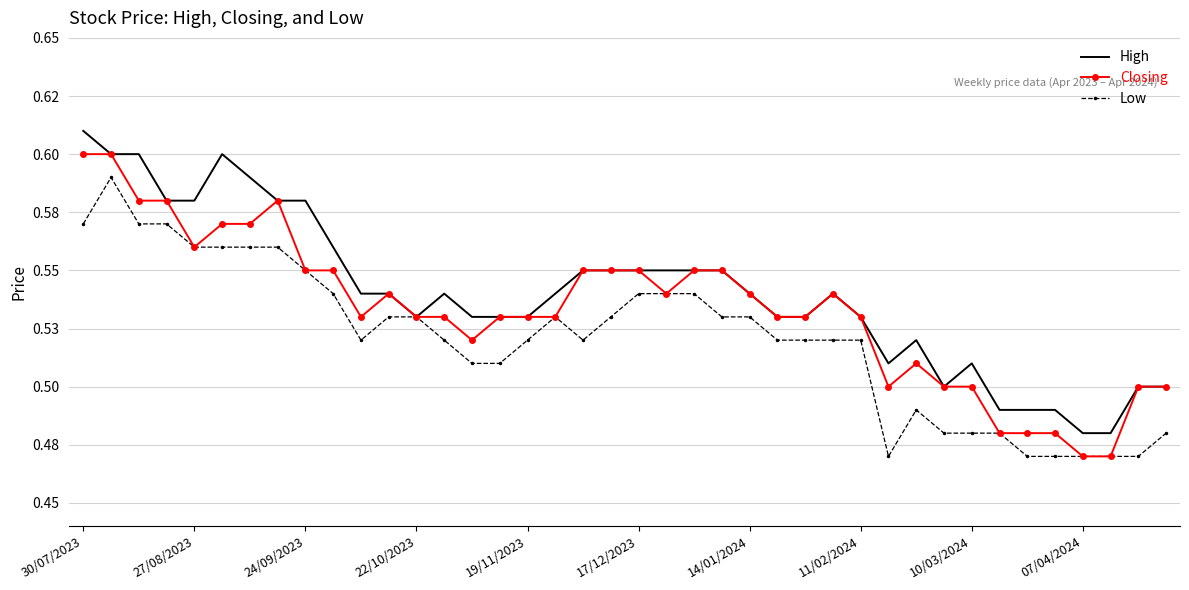

What are all the series names shown in the legend?

High, Closing, Low